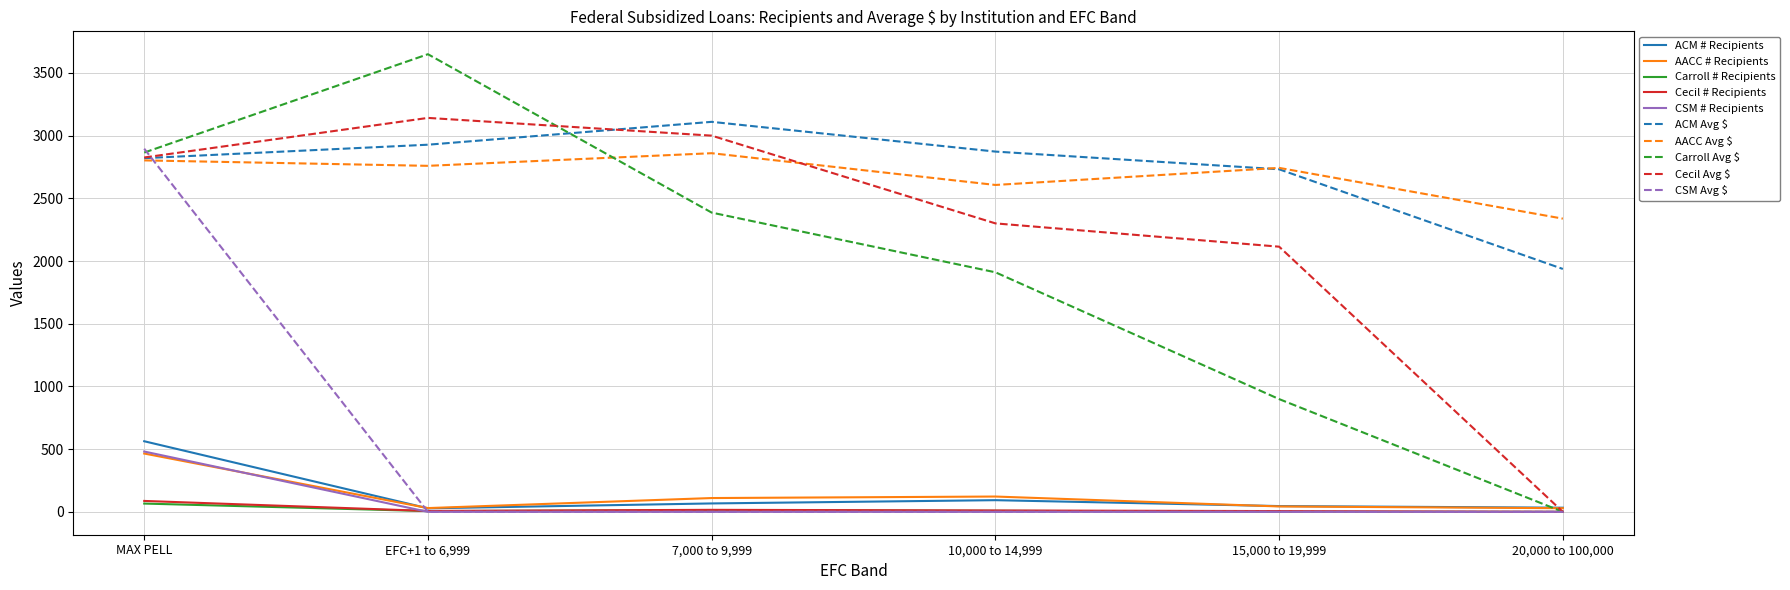

Is it true that ACM Avg $ equals 3110.1 at 7,000 to 9,999?

True